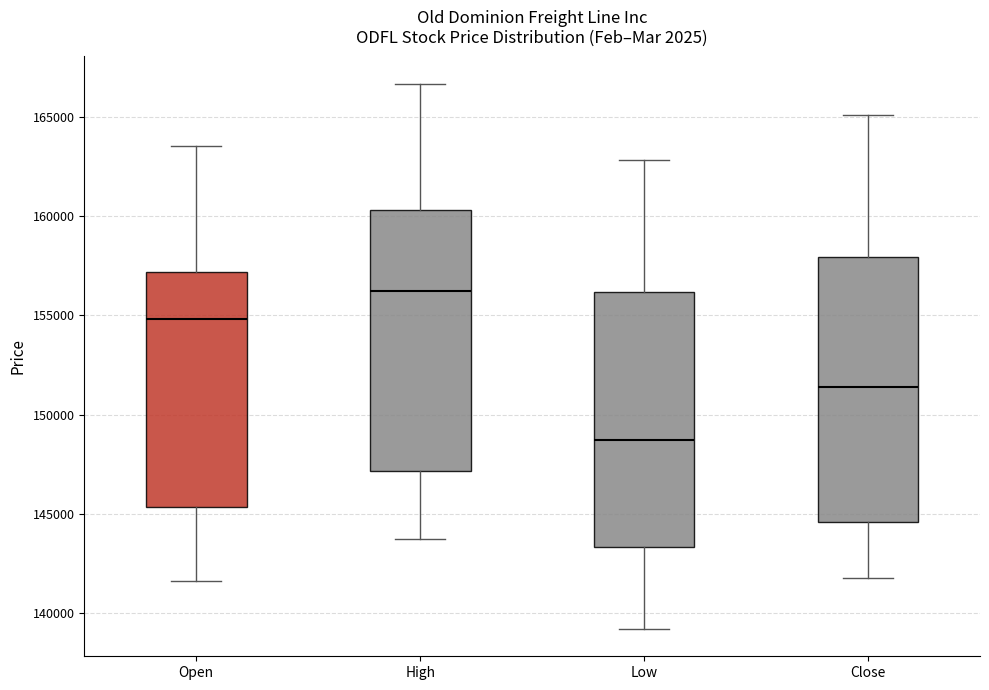

Reading left to right, read every box against the y-axis: the position of its median line, the range the box covers, and the ends of its whiskers. The values are not printed on the chart, so give them approximately, as read against the axis.

Open: median 155000, box 145500 to 157000, whiskers 141500 to 163500
High: median 156000, box 147000 to 160500, whiskers 143500 to 166500
Low: median 148500, box 143500 to 156000, whiskers 139000 to 163000
Close: median 151500, box 144500 to 158000, whiskers 142000 to 165000